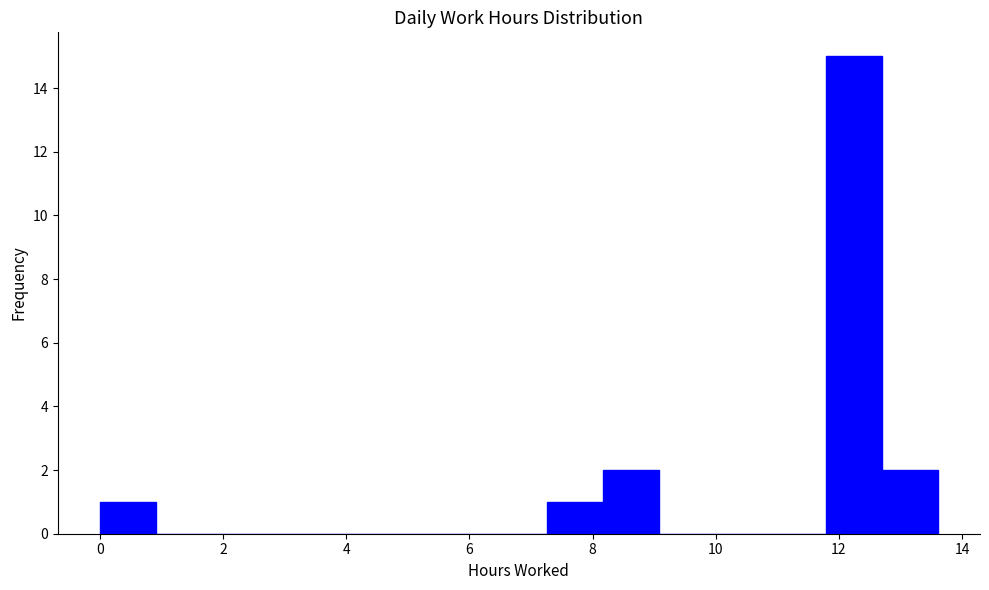

Which range on the x-axis has the tallest bar?

11.8 to 12.8